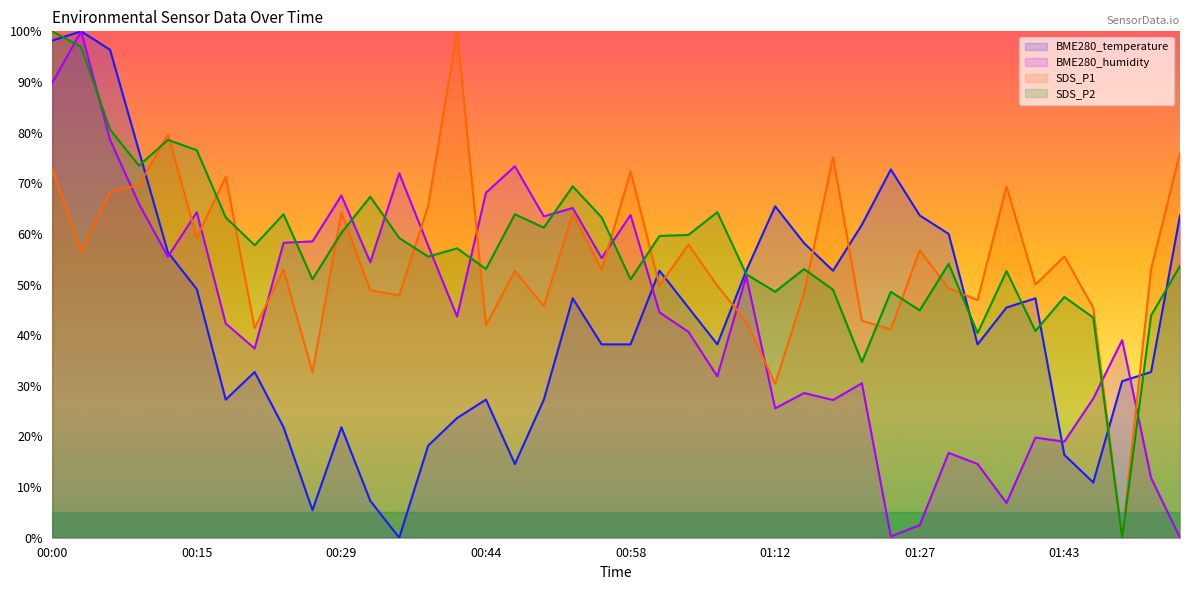

How many lines are shown in the chart?

4